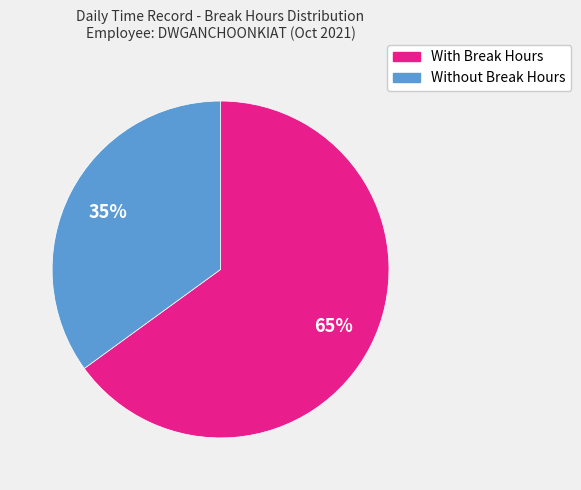

How many segments does this pie chart have?

2